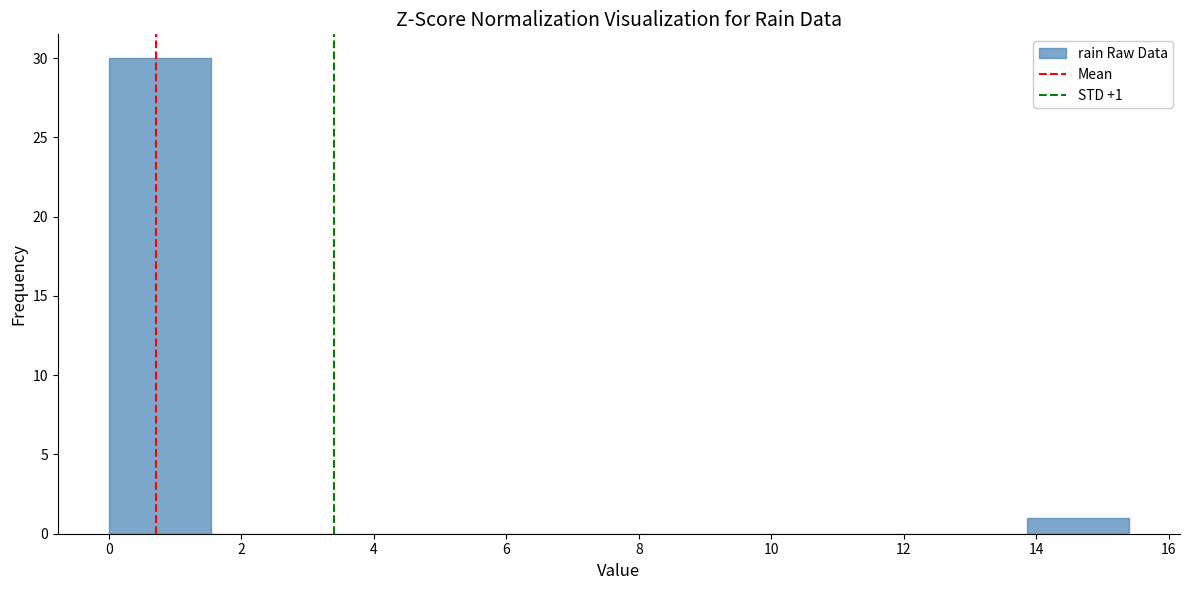

Which range on the x-axis has the tallest bar?

0.00 to 1.54